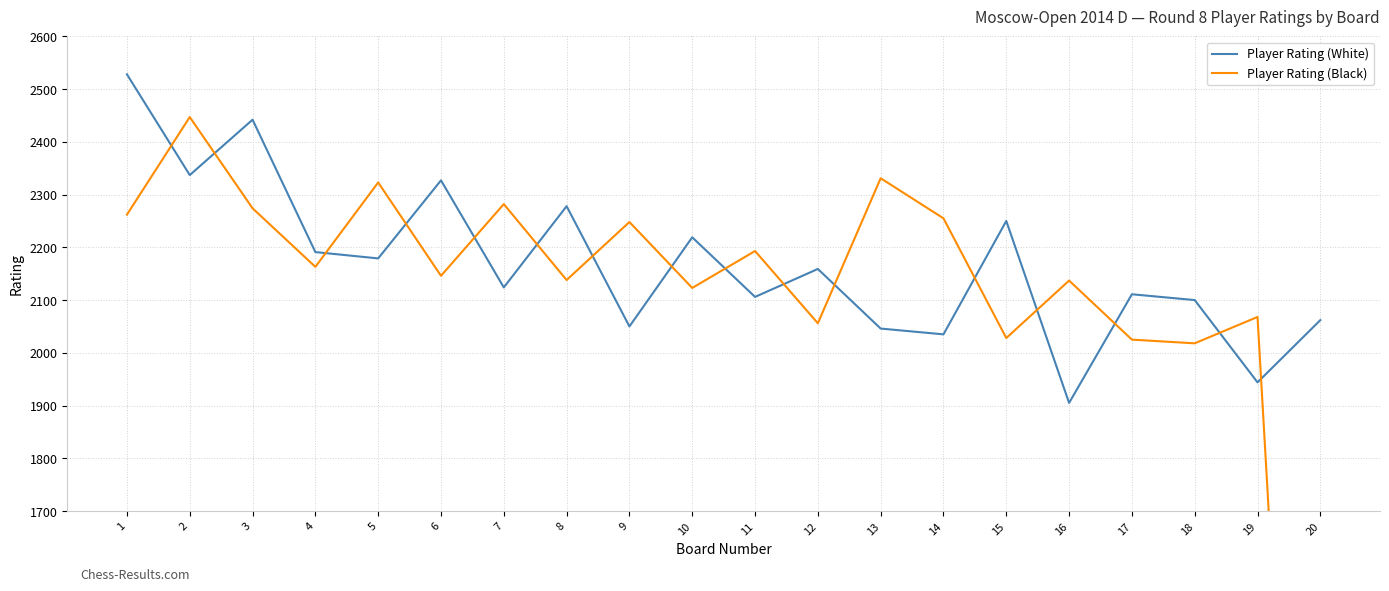

True or false: Player Rating (White) and Player Rating (Black) cross at least once.

True